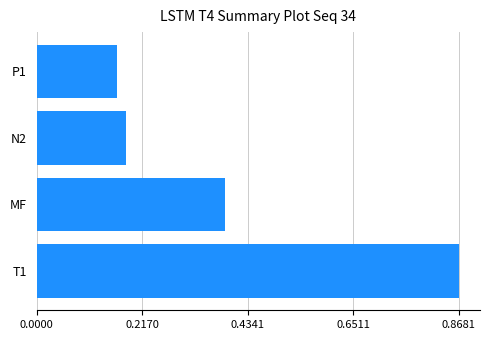

List the labels in order of value, largest first.

T1, MF, N2, P1